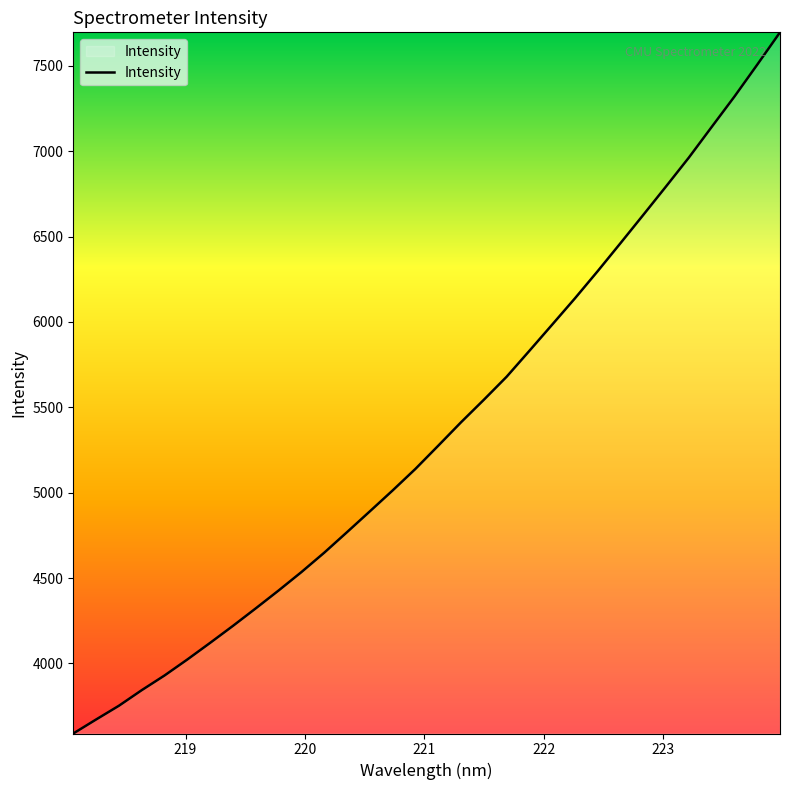

What is the maximum value shown in the chart?

7695.7